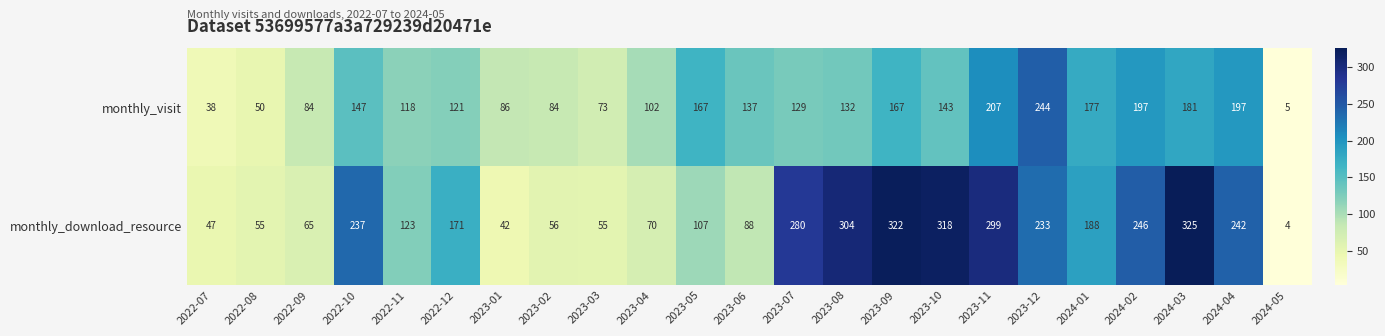

Which series has the widest spread of values?

monthly_download_resource